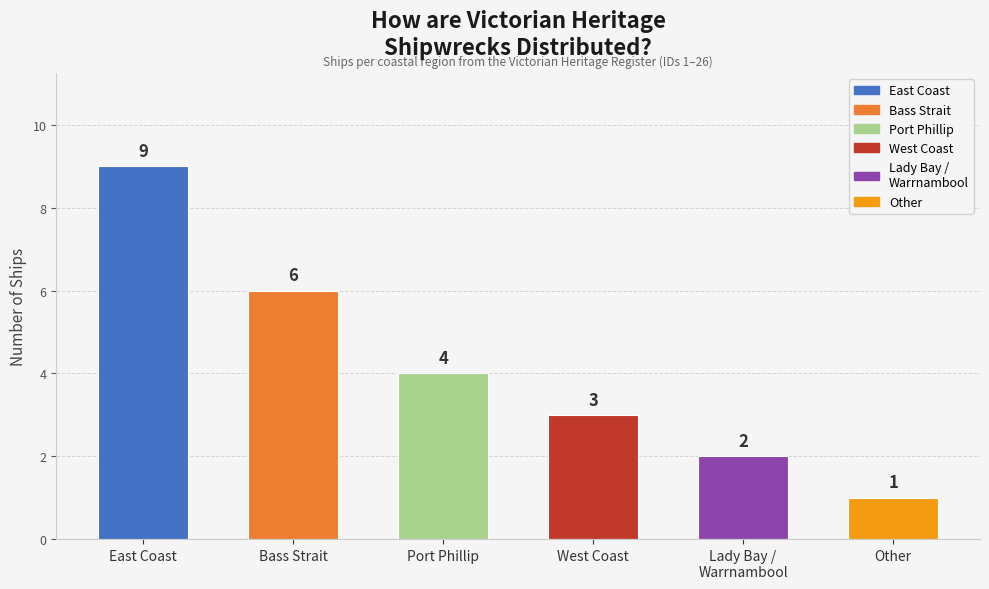

How many values are below 4?

3